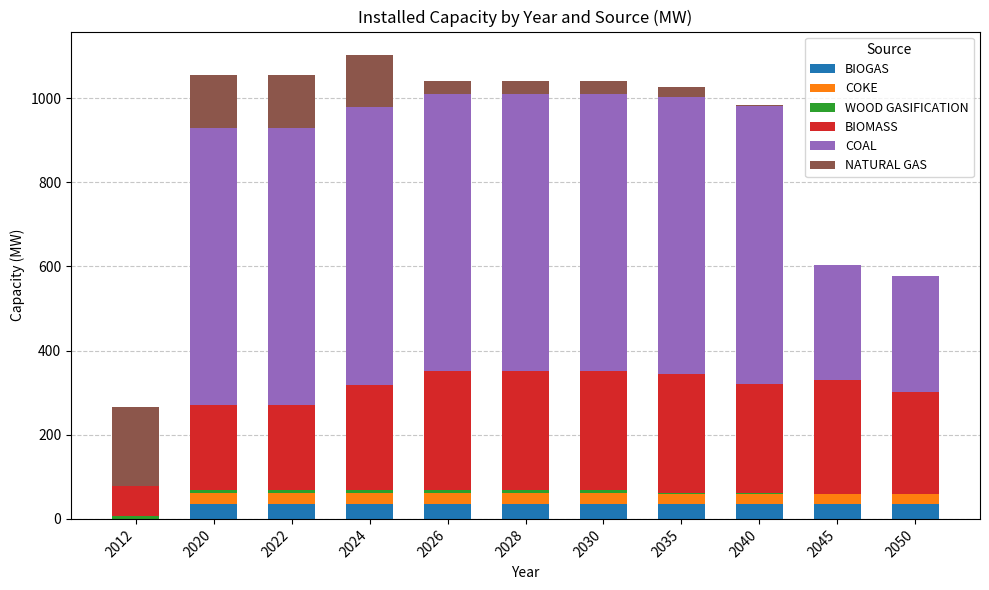

What is the highest value of the BIOGAS series?

35.0